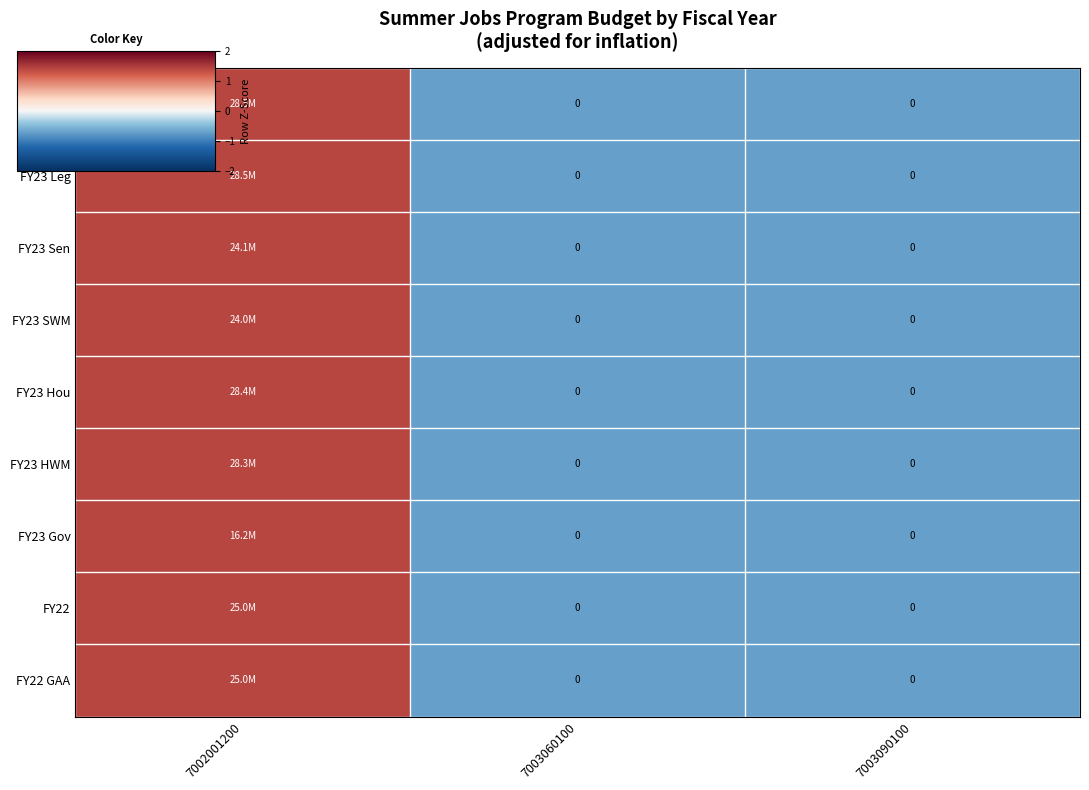

Between 7003090100 and 7003060100, which is larger?

7003090100